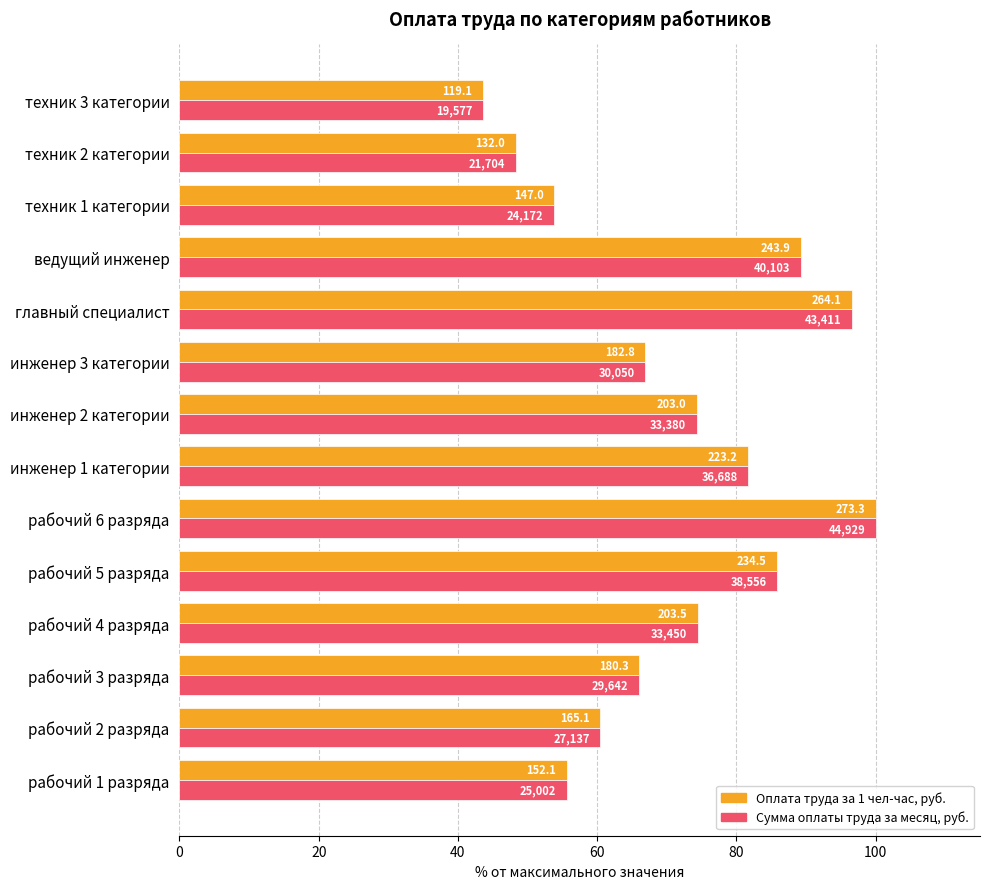

What are all the series names shown in the legend?

Оплата труда за 1 чел-час, руб., Сумма оплаты труда за месяц, руб.